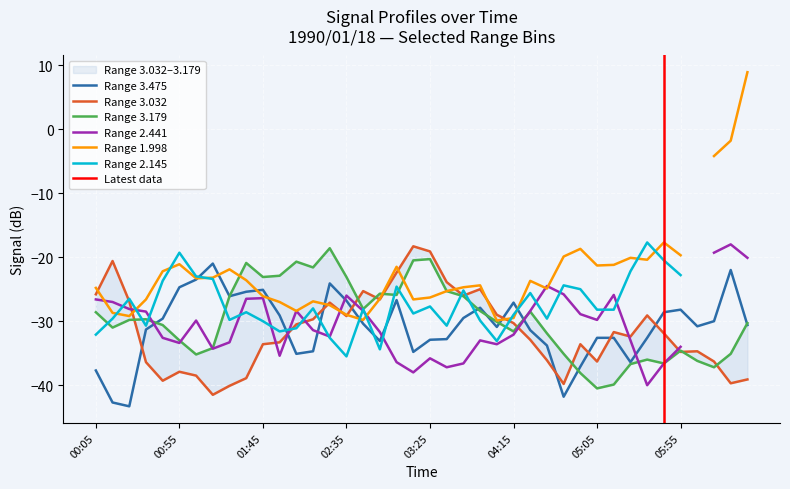

The value of Range 3.475 at 04:15 is -27.1. True or false?

True